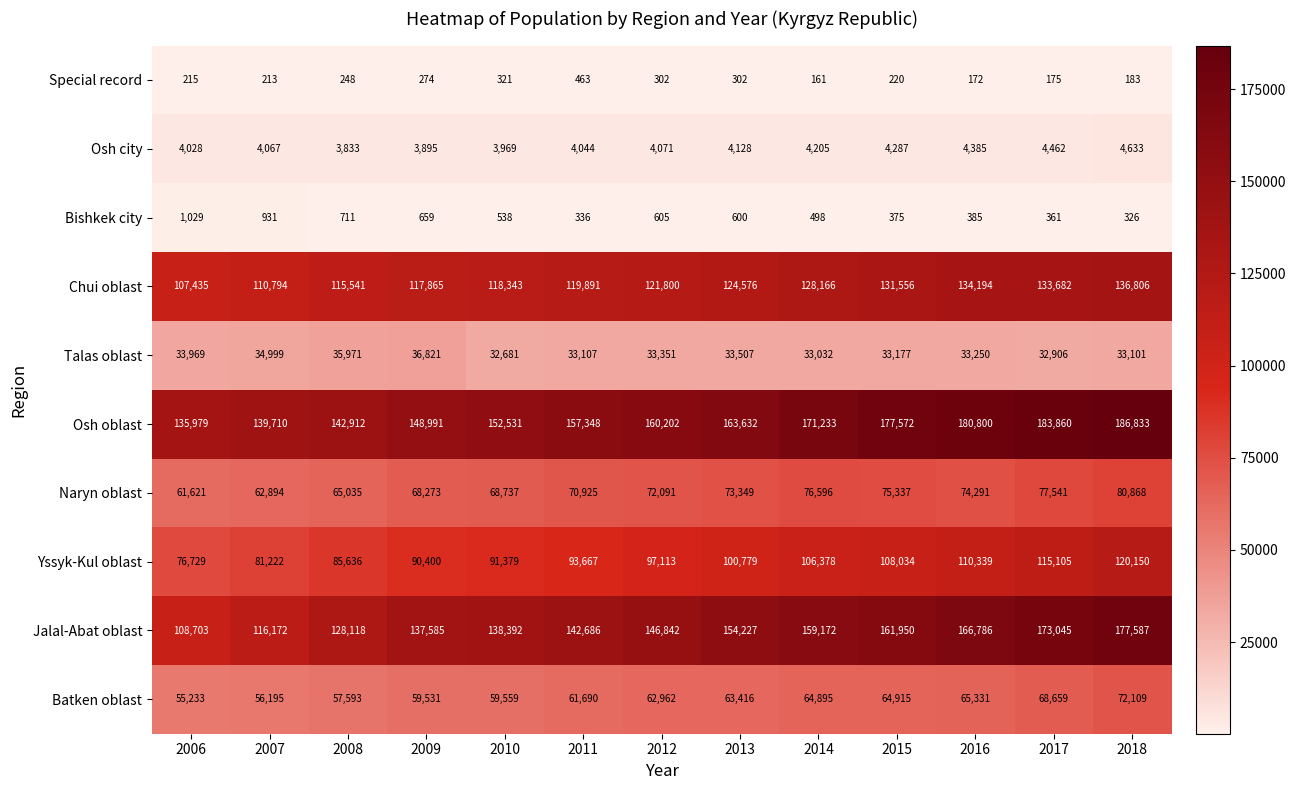

At which label is Jalal-Abat oblast closest to 143145?

2011